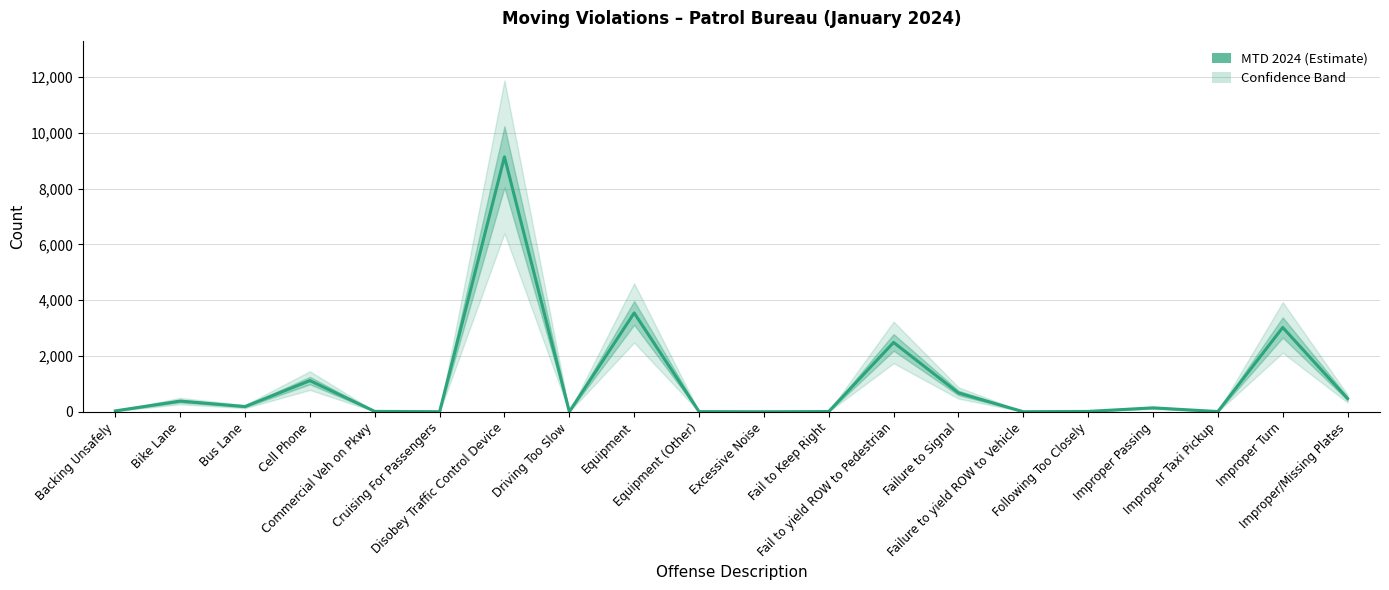

The chart shows a value of 7 at Improper Taxi Pickup. True or false?

True